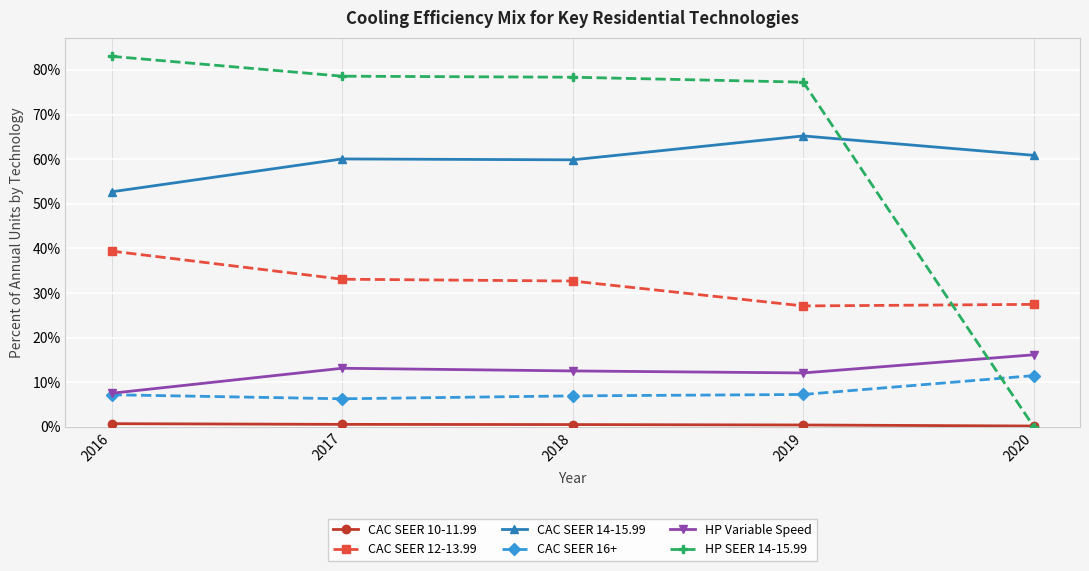

What is the sum of the HP SEER 14-15.99 values at 2017 and 2020?

0.8